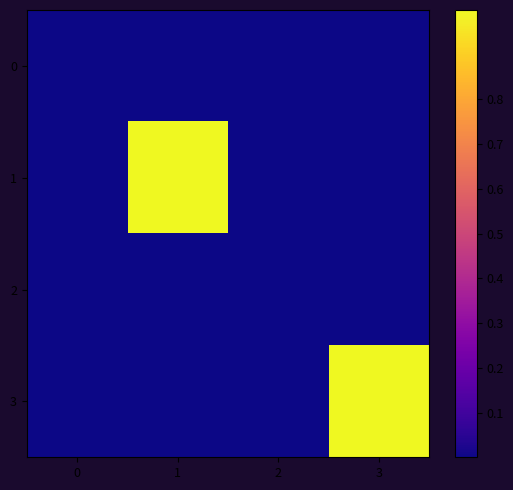

What is the maximum value shown in the chart?

1.0